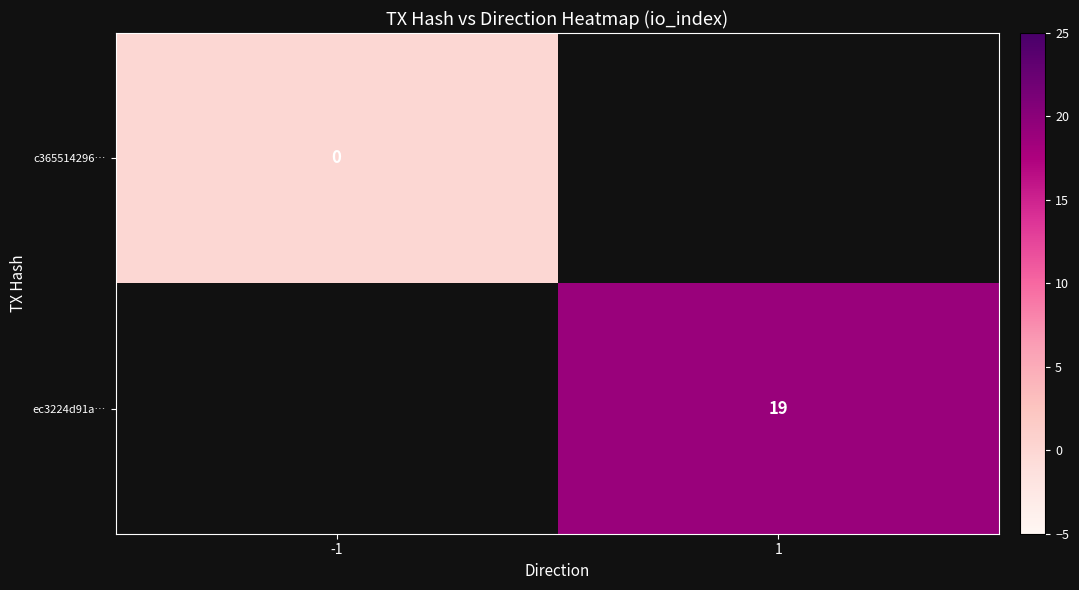

How many distinct data groups are displayed?

2